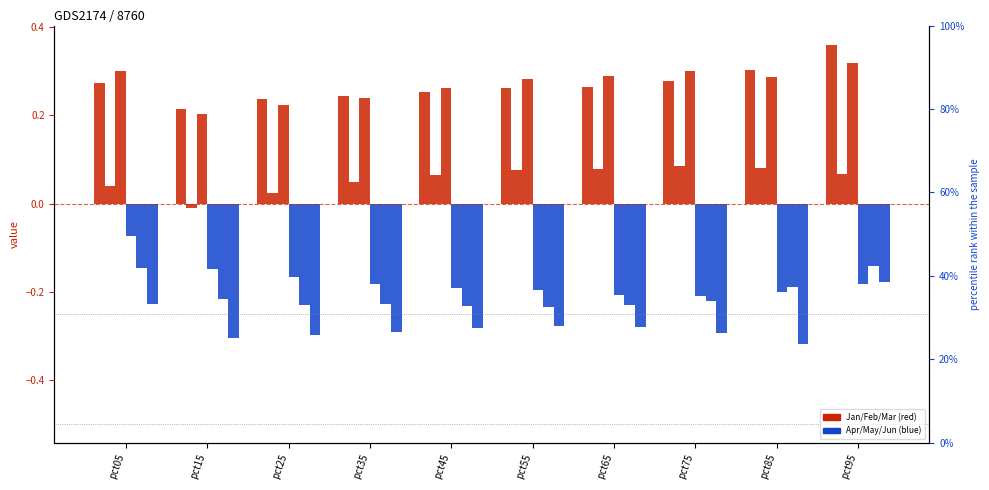

What is the difference between the second highest and second lowest values in the Jun series?

0.1